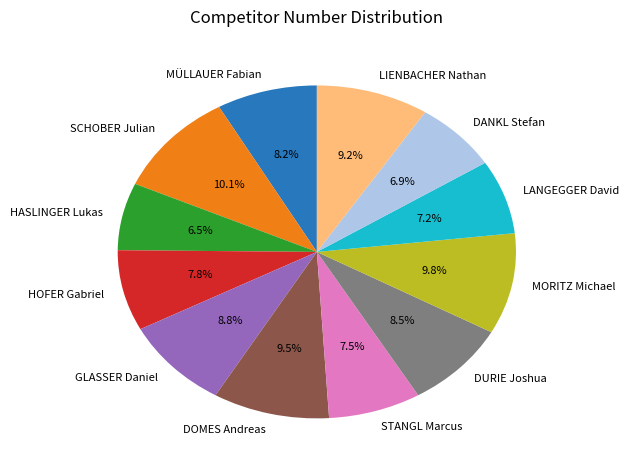

What portion of the pie excludes HASLINGER Lukas?

93.5%